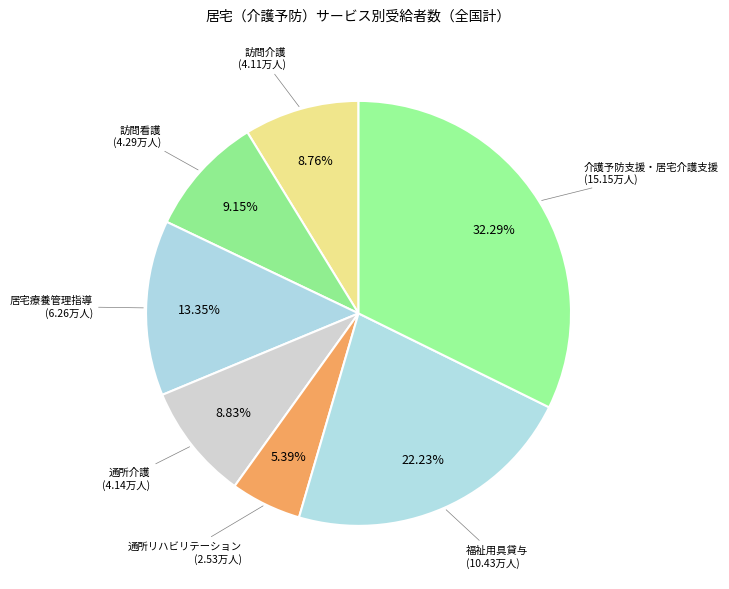

Count the number of slices in the pie.

7